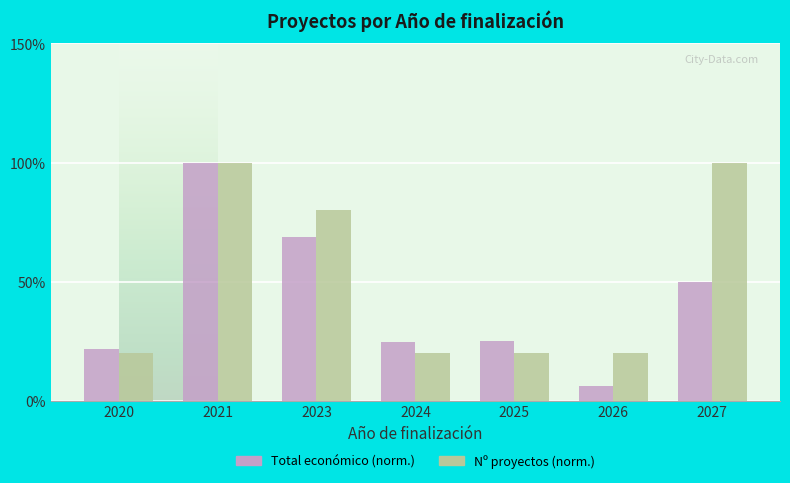

List the series in order of their overall mean, lowest first.

Total económico (norm.), Nº proyectos (norm.)